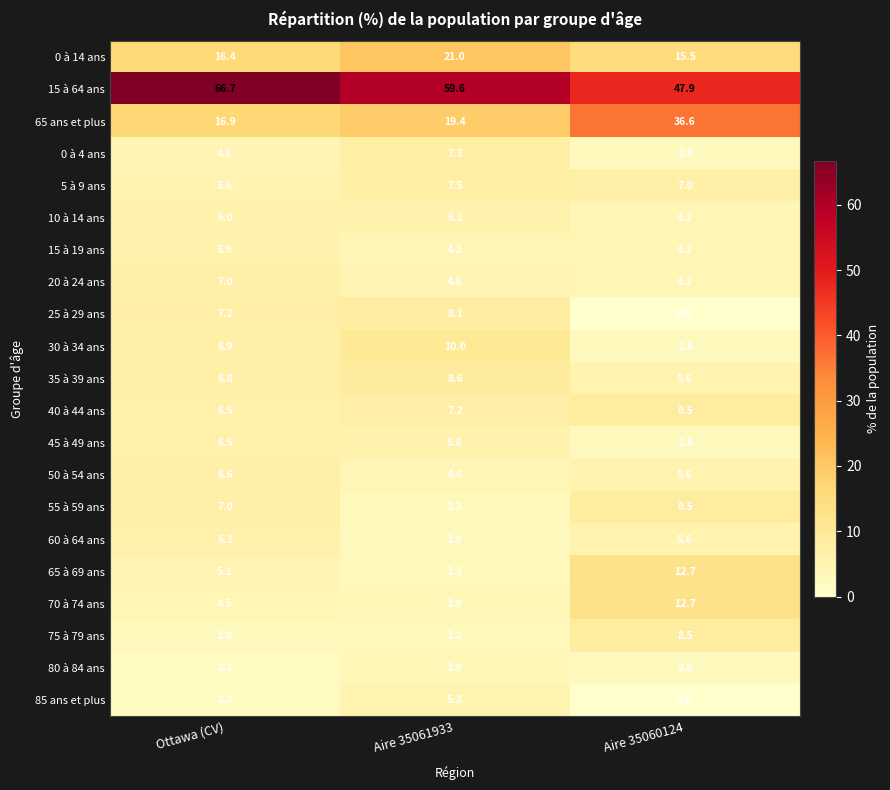

What is the sum of all 60 à 64 ans values?

14.9